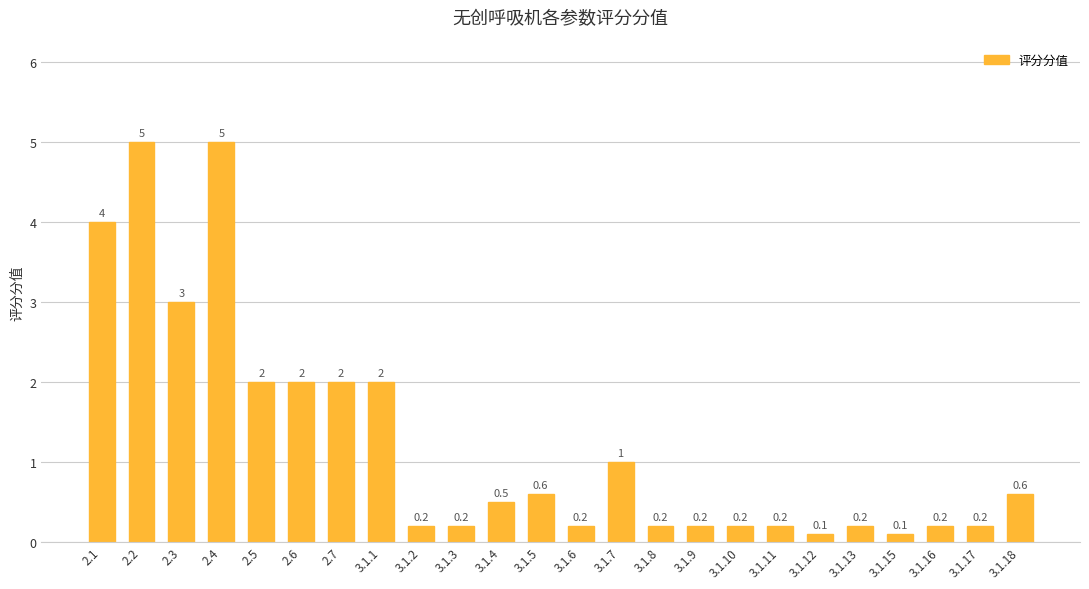

What is the label of the 15th bar from the left?

3.1.8